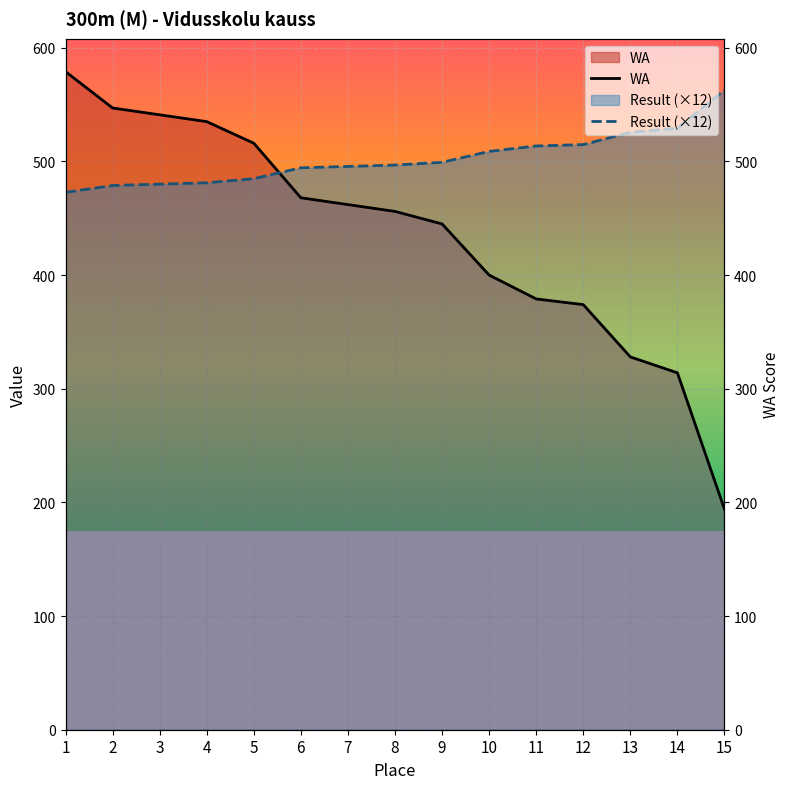

The value of WA at 14 is 544.3. True or false?

False